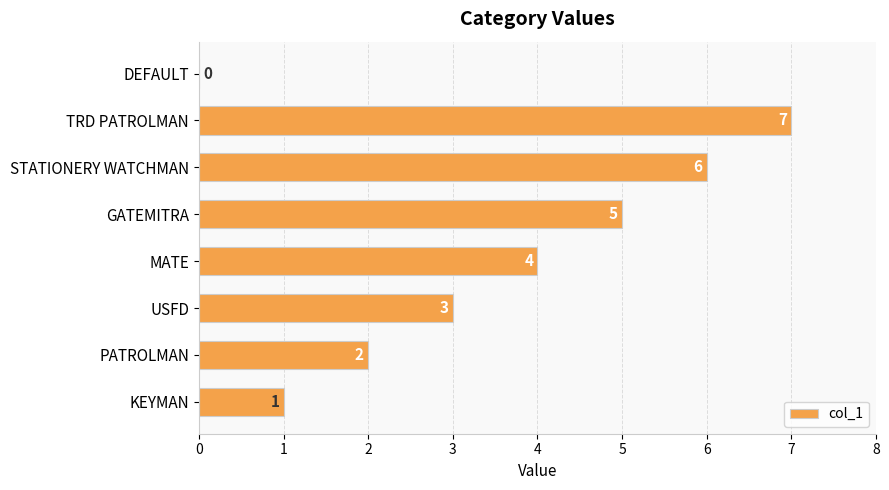

What is the greatest value displayed?

7